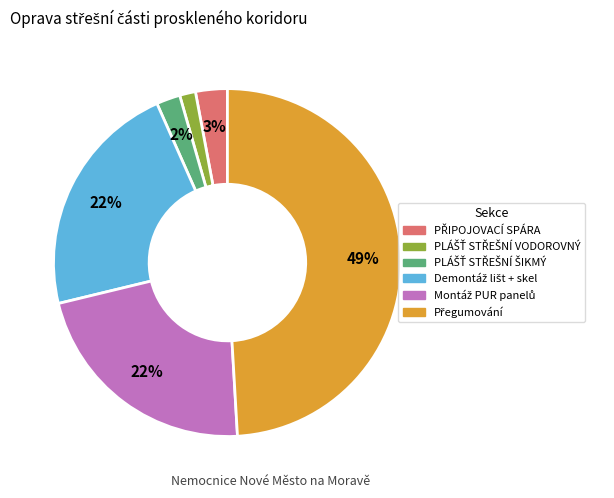

To the nearest percent, what is the difference between the largest and smallest slice percentages?

48%